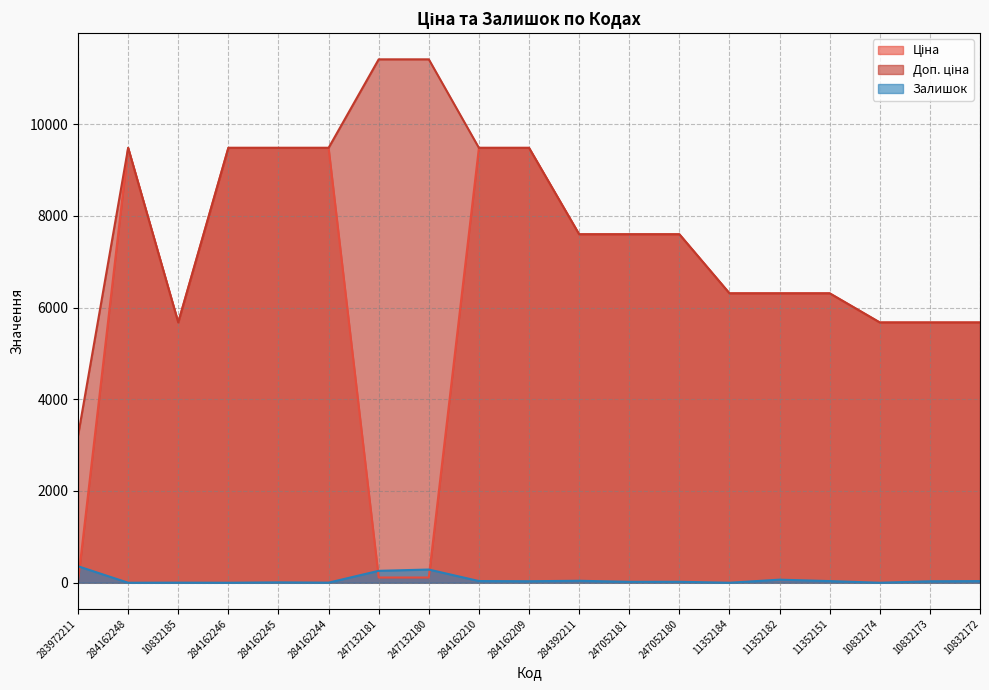

What is the value of the Ціна point at the 9th from the left?

9480.1